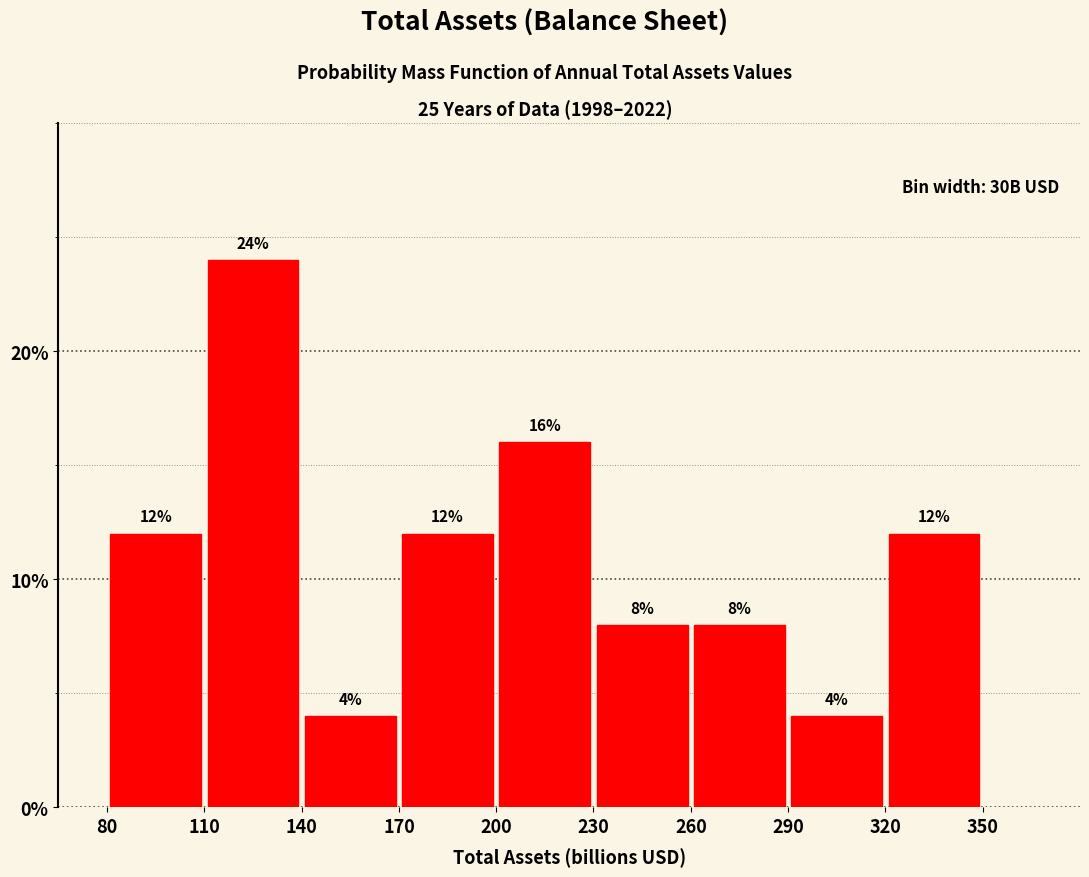

Which range on the x-axis has the tallest bar?

110 to 140